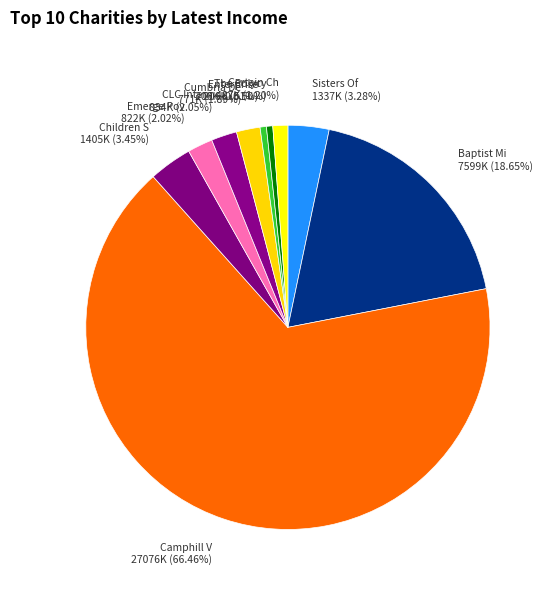

To the nearest percent, what is the difference between the largest and smallest slice percentages?

66%